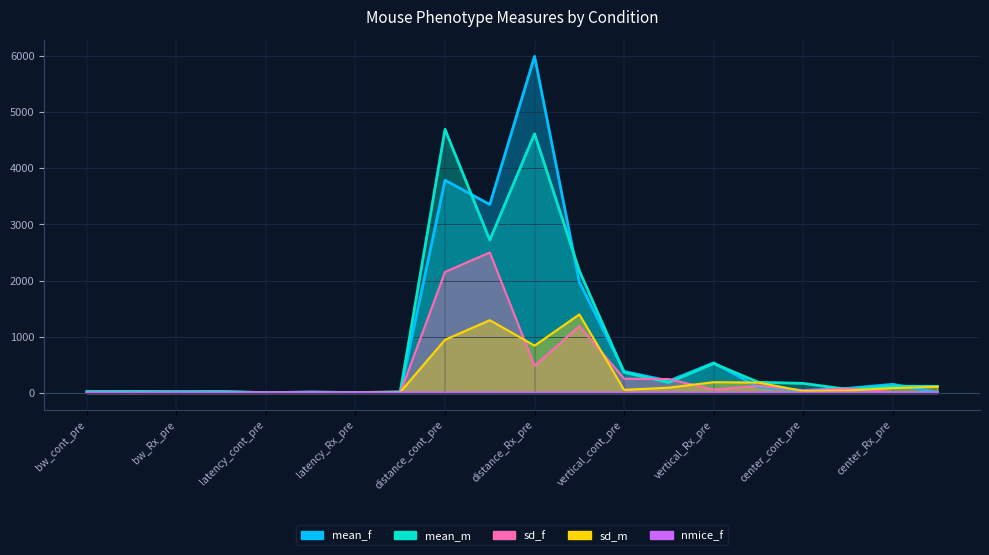

Where is mean_m nearest to the value 2348?

distance_Rx_post